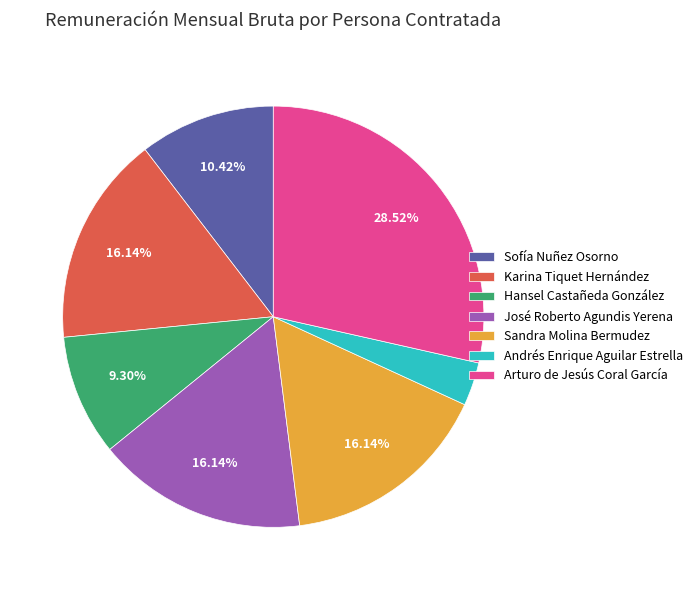

To the nearest percent, what portion does Hansel Castañeda González represent?

9%